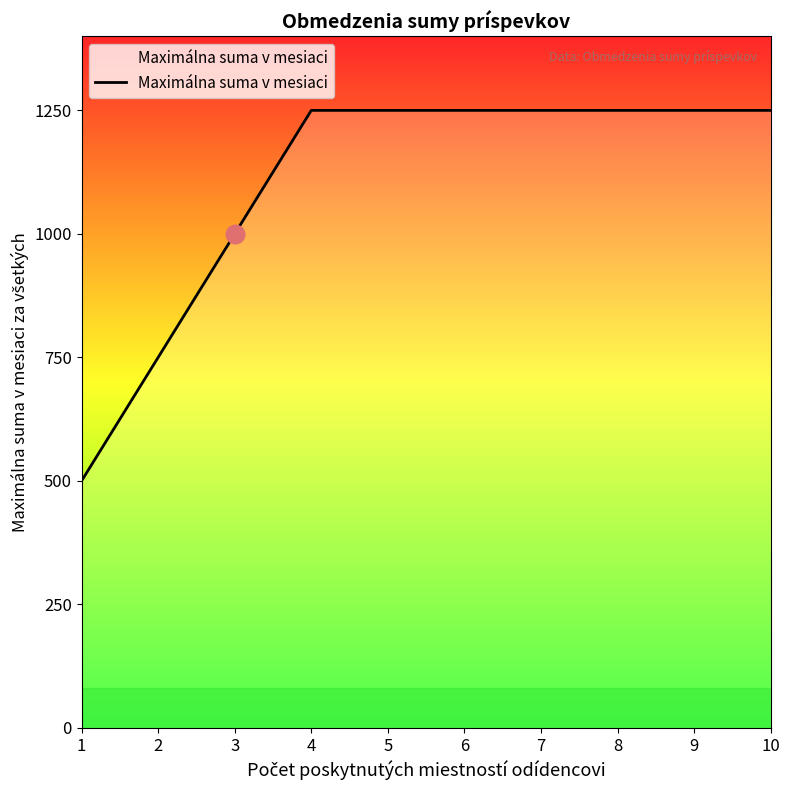

Approximately how many times larger is the value at 2 compared to 3?

0.8